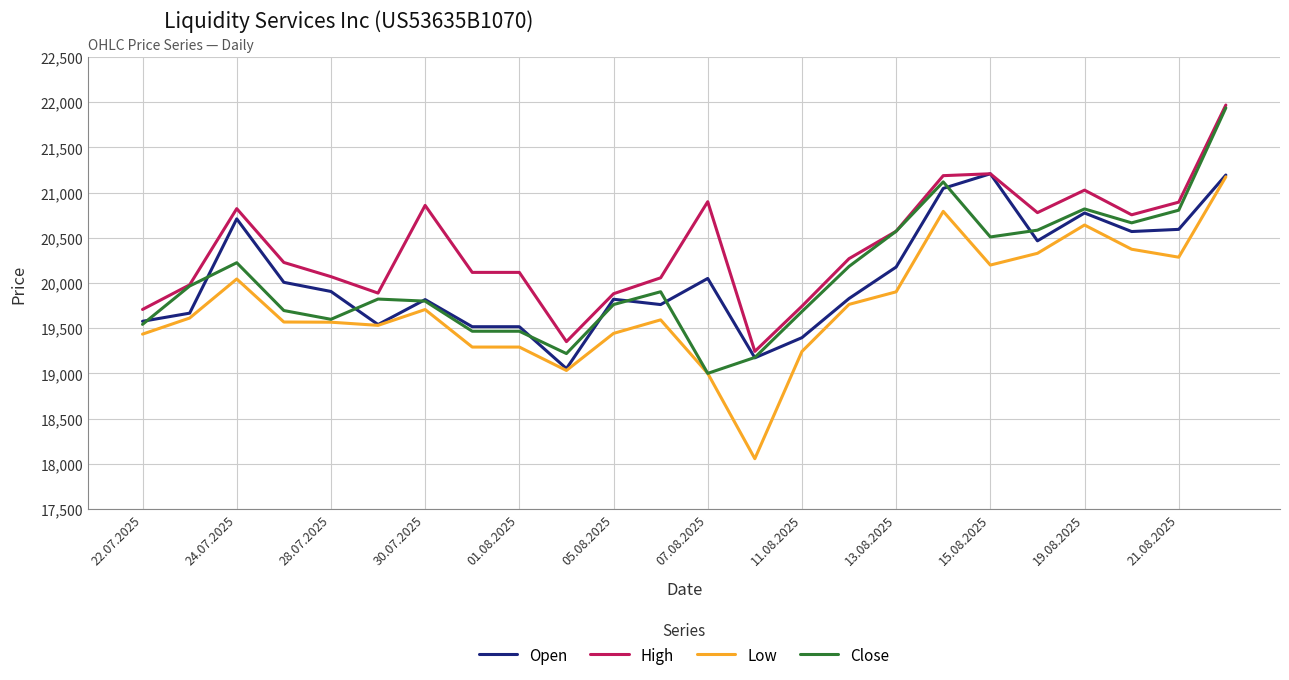

What is the minimum value shown in the chart?

18057